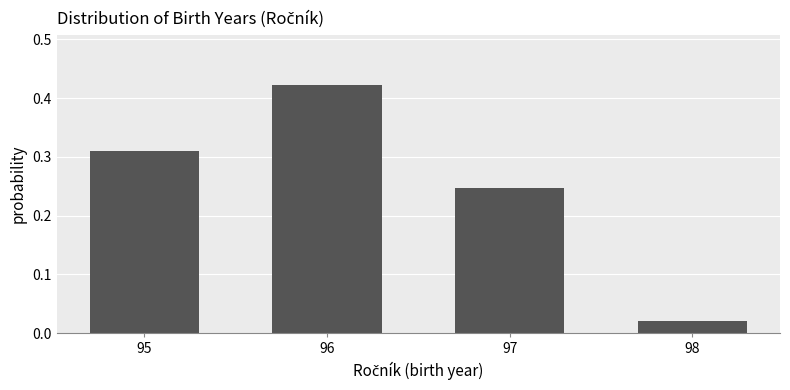

At which label is the value closest to 0?

98